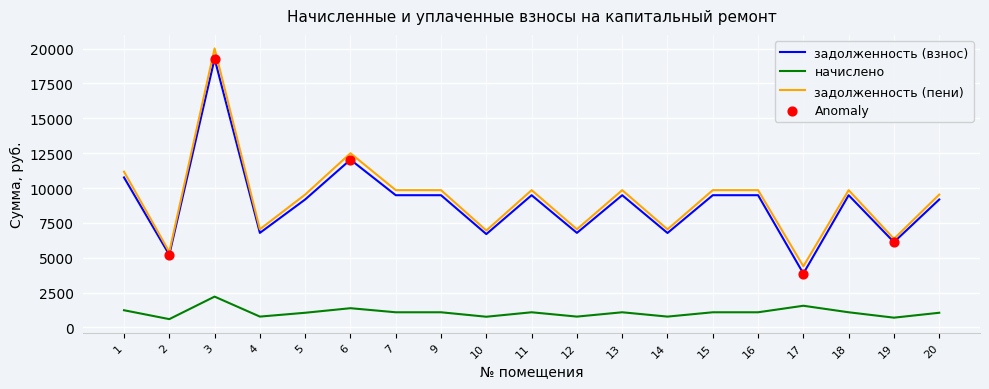

Which series has the largest range (max minus min)?

задолженность (пени)